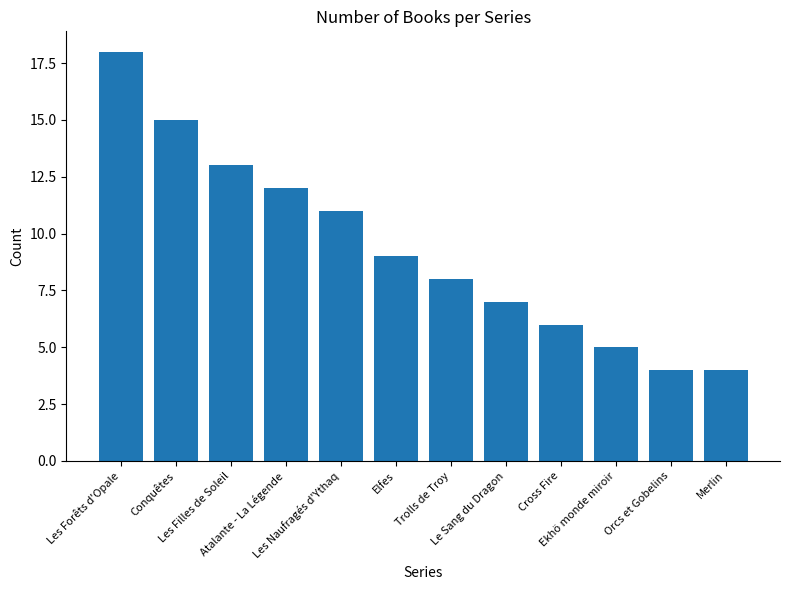

What is the change in value from Les Forêts d'Opale to Merlin?

-14